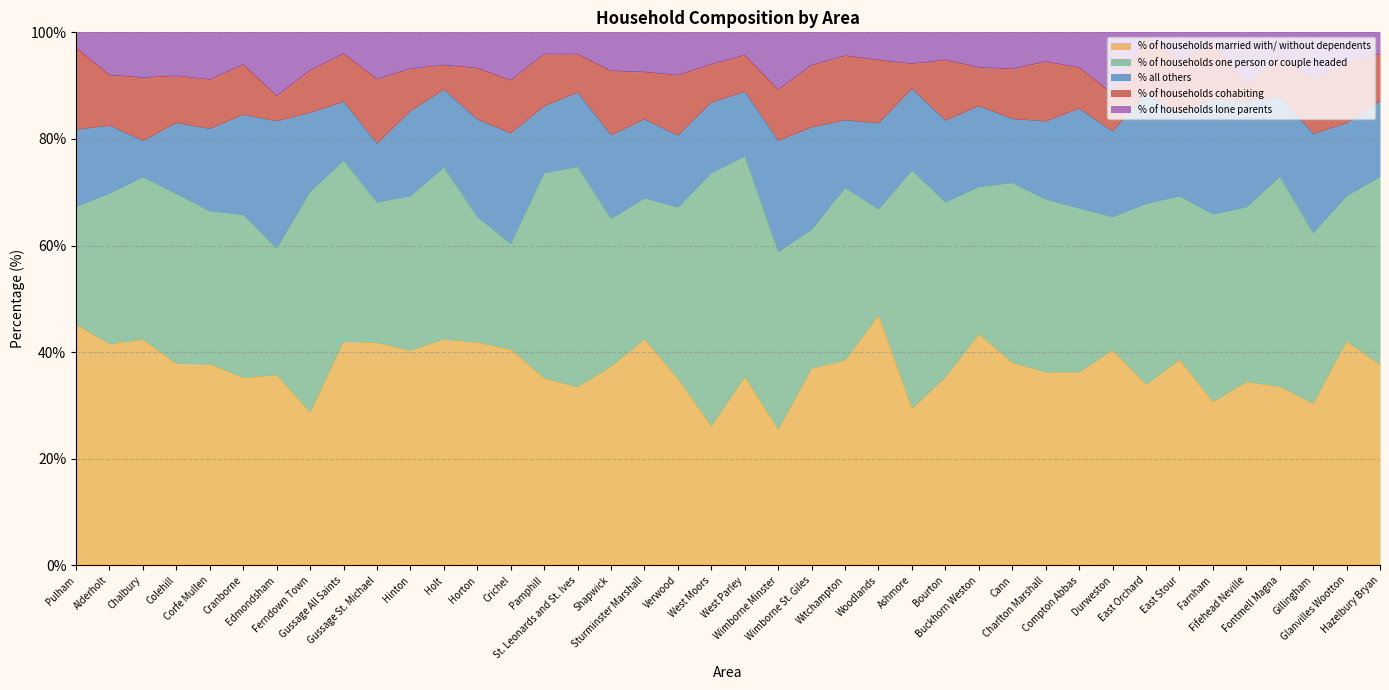

What is the greatest value displayed?

47.5